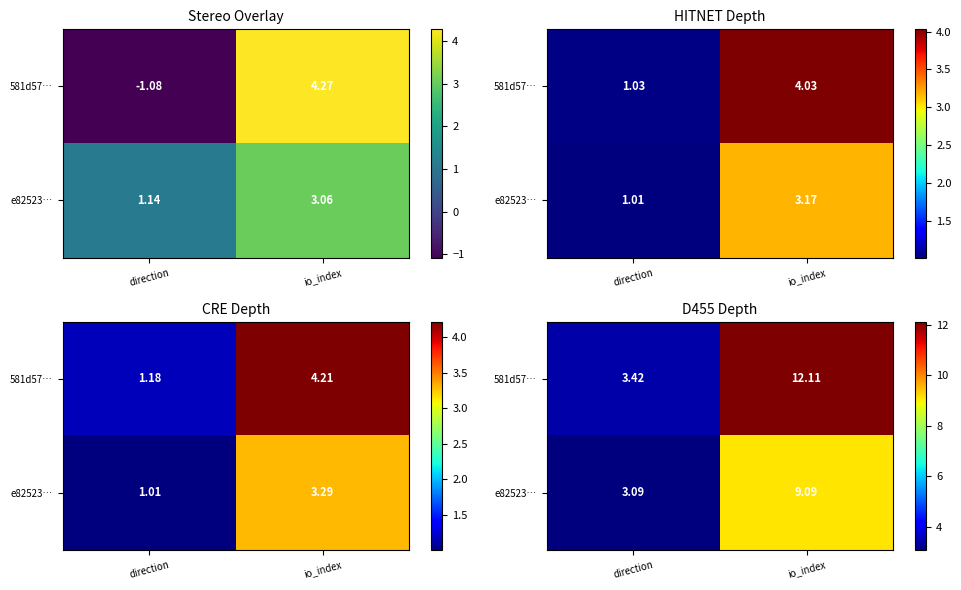

At how many categories does at least one series exceed 5?

1